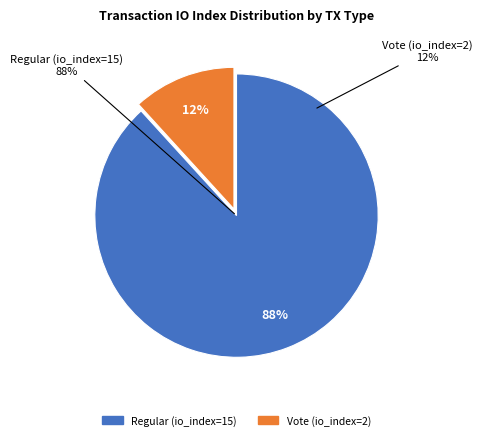

To the nearest percent, what is the combined percentage of Regular (io_index=15) and Vote (io_index=2)?

100%